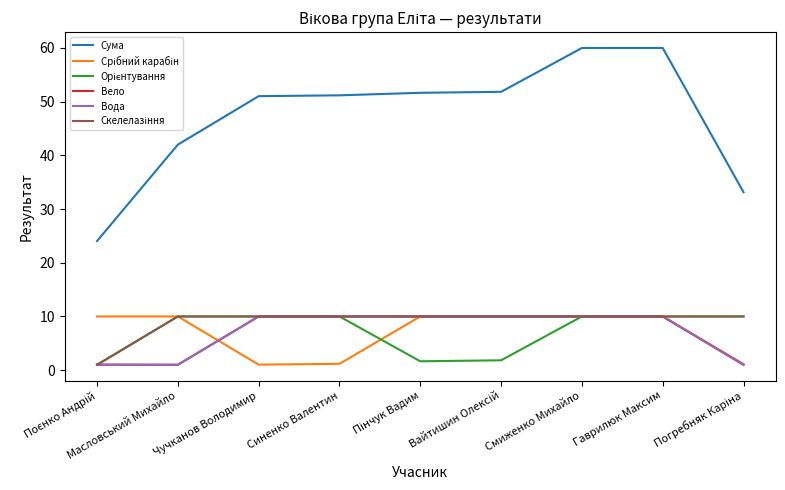

Which series has the largest total across all categories?

Сума